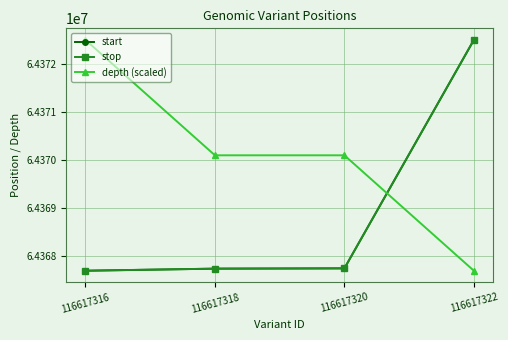

What is the maximum value for start?

64372495